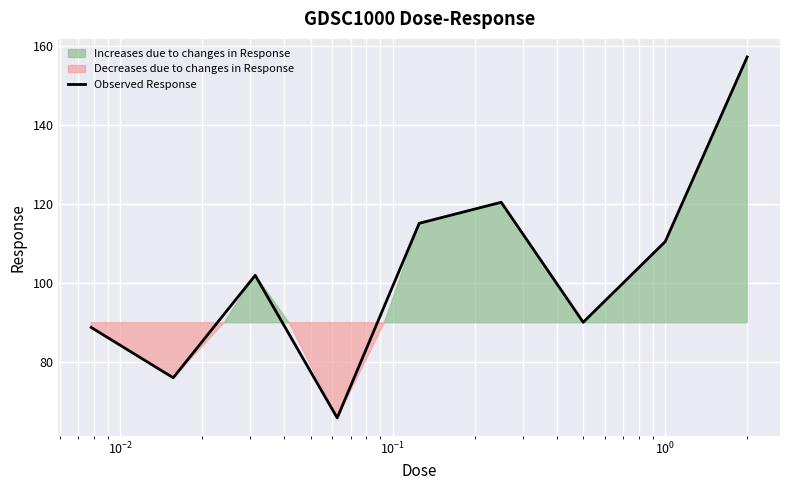

What is the sum of all values?

926.4